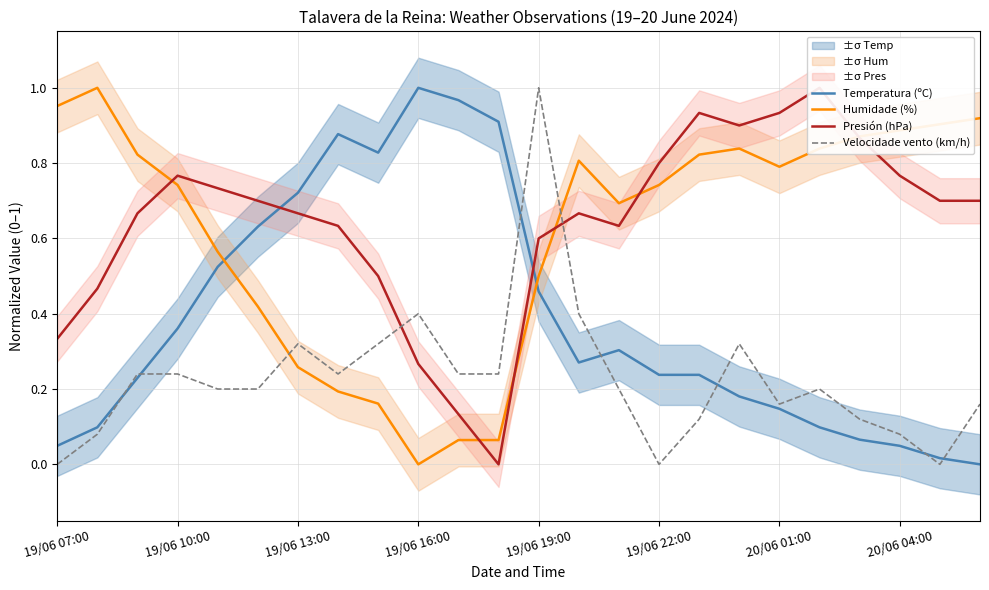

How many times do Humidade (%) and Velocidade vento (km/h) cross each other?

2